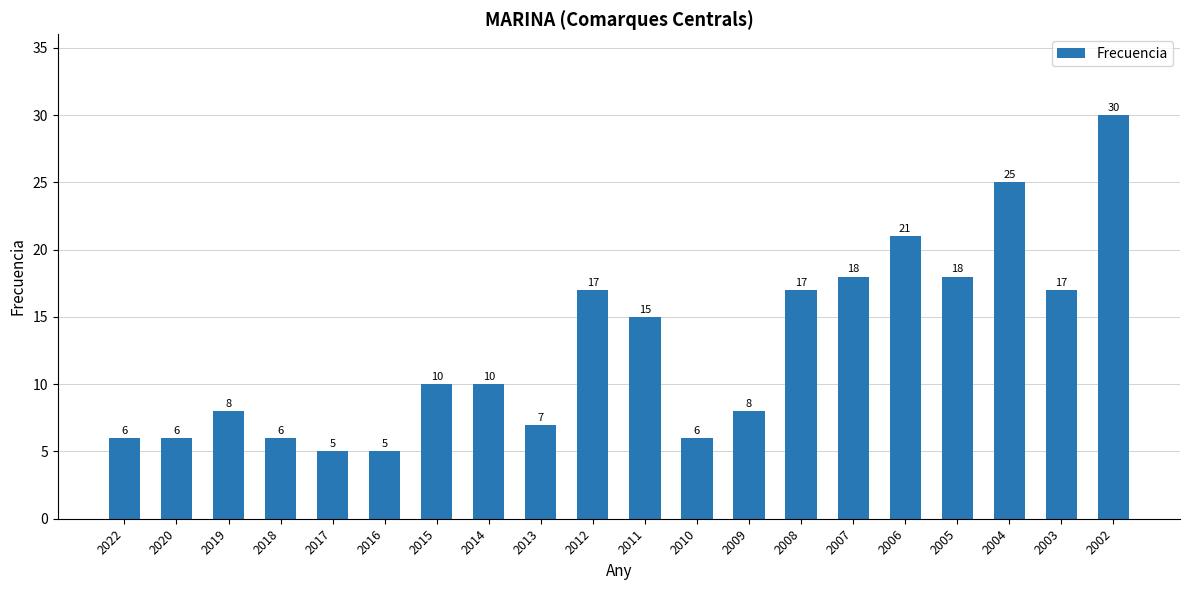

What value does the data have at 2018, to the nearest 10?

10